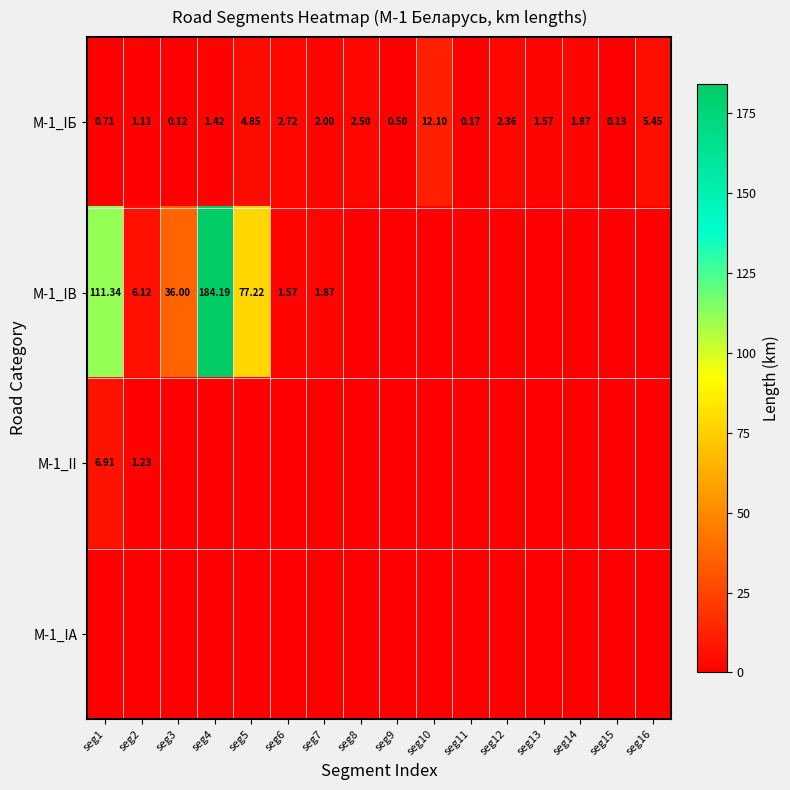

What is the difference between the maximum and second lowest values in the М-1_II series?

6.9